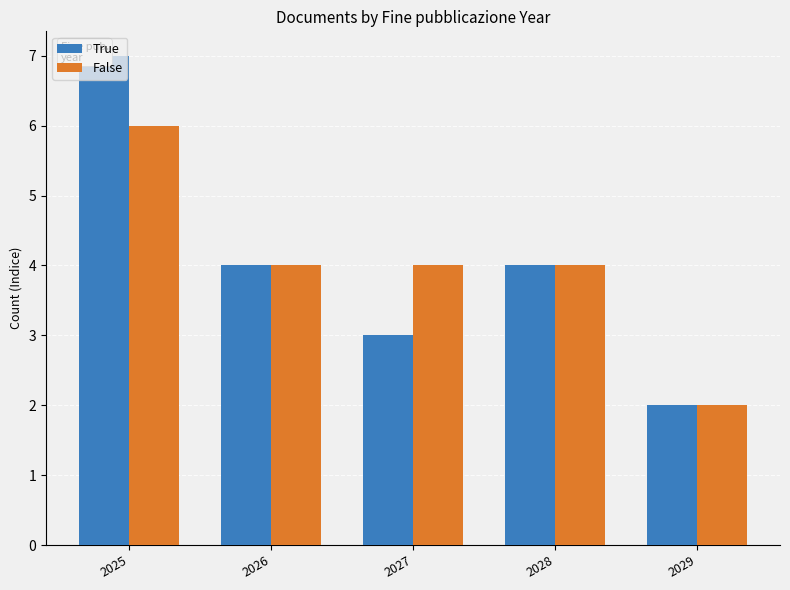

How many values in the False series exceed 4?

1